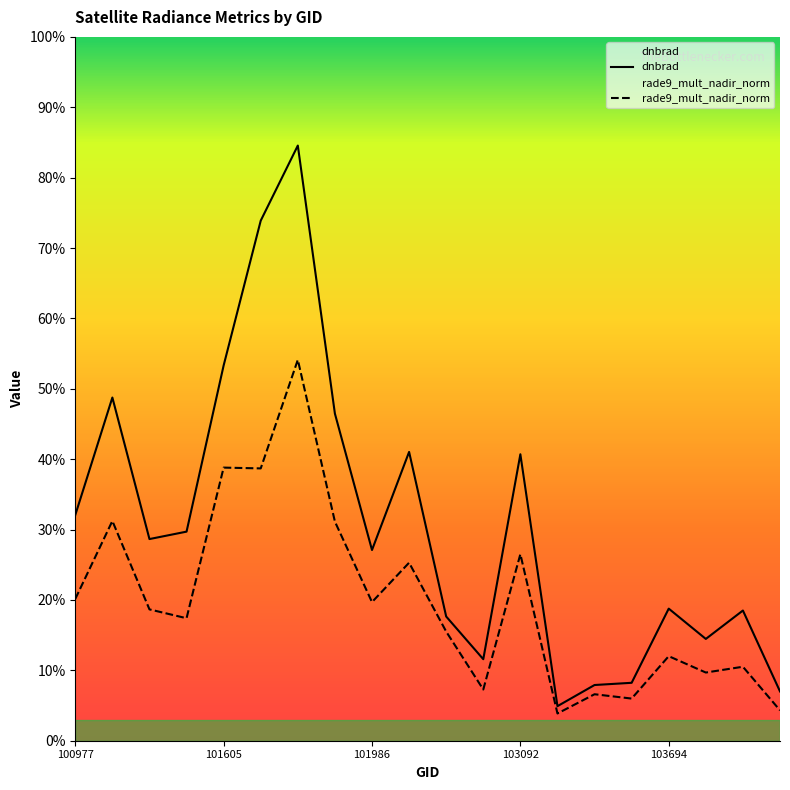

At which label does rade9_mult_nadir_norm reach its peak?

101736